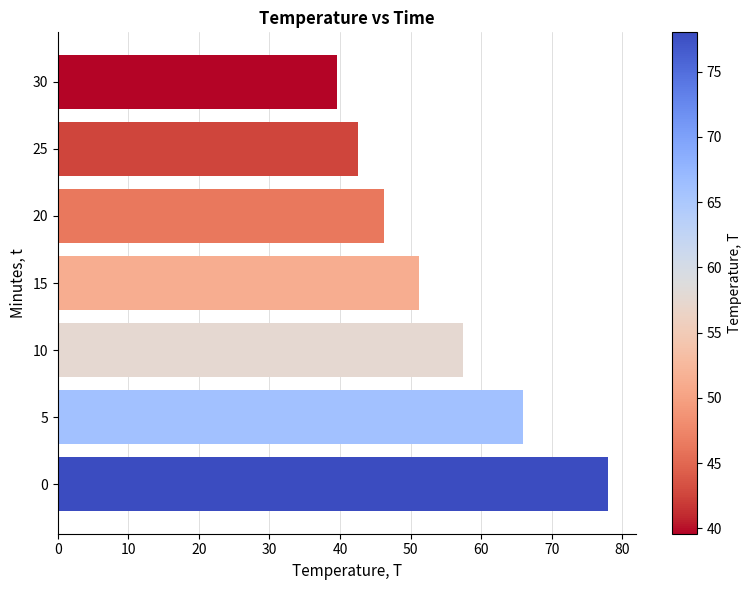

Read the value at 20.

46.3